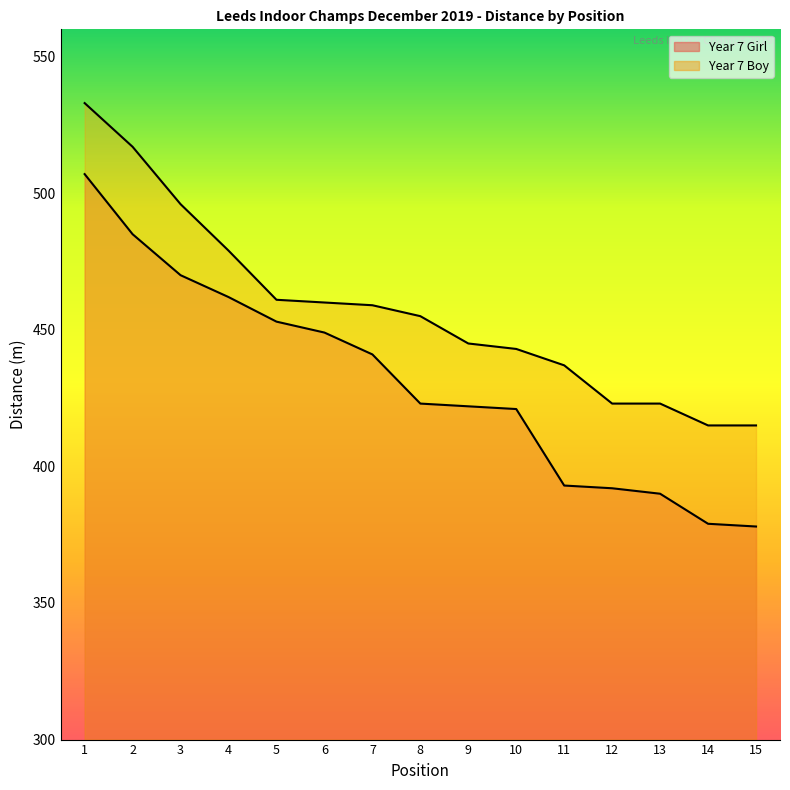

How many data points in Year 7 Boy are above 455?

7